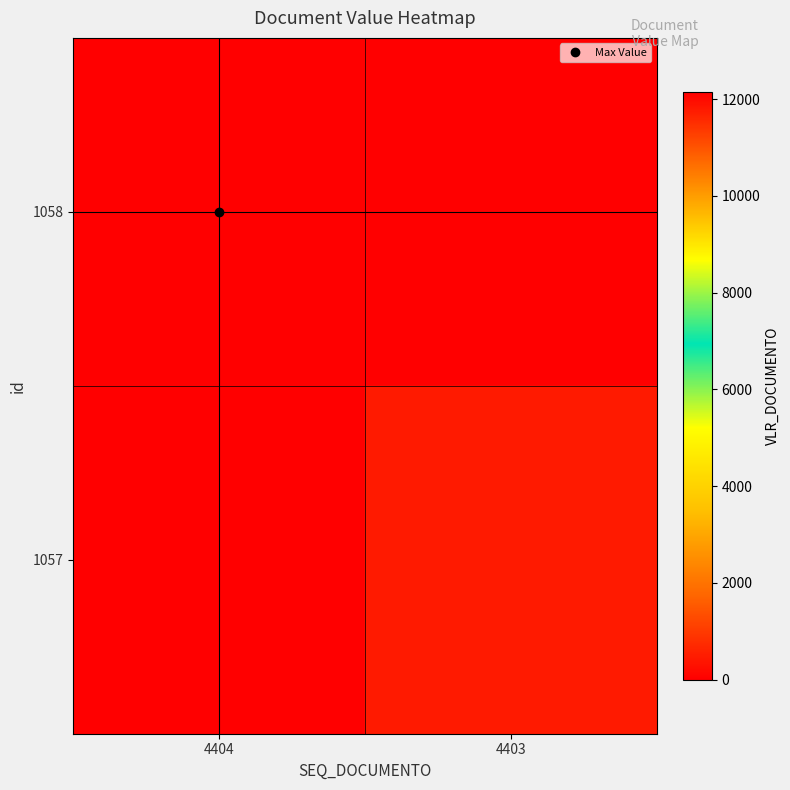

Which series has the largest total across all categories?

1058